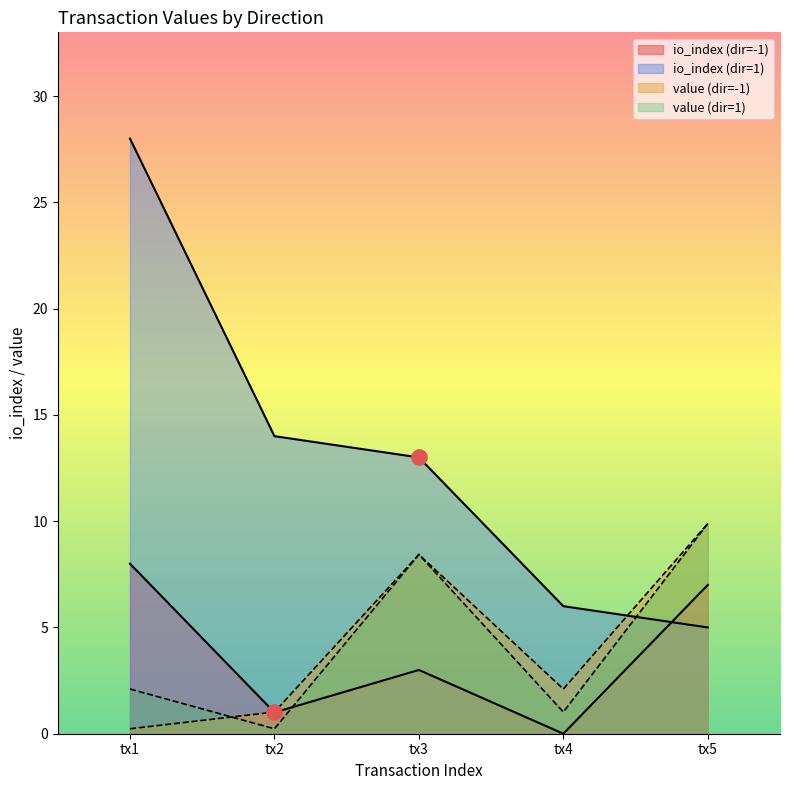

Is the value of io_index at -1 greater than the value of value at 1?

Yes